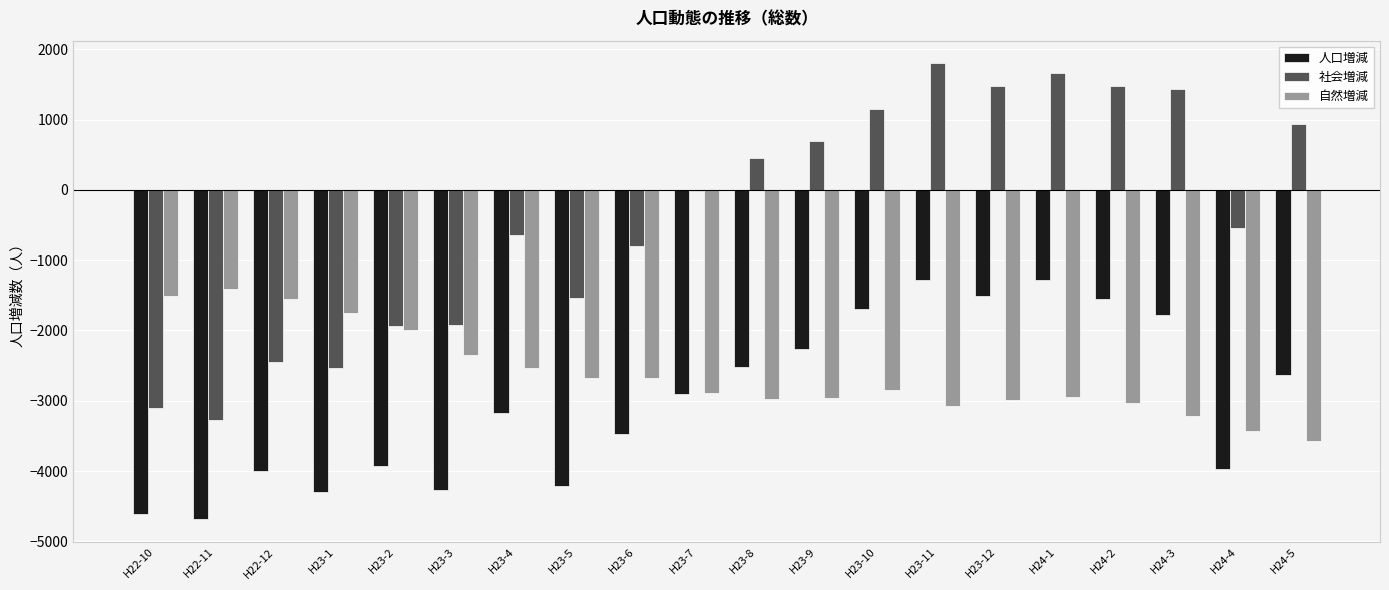

What is the sum of the 社会増減 values at H23-11 and H23-1?

-740